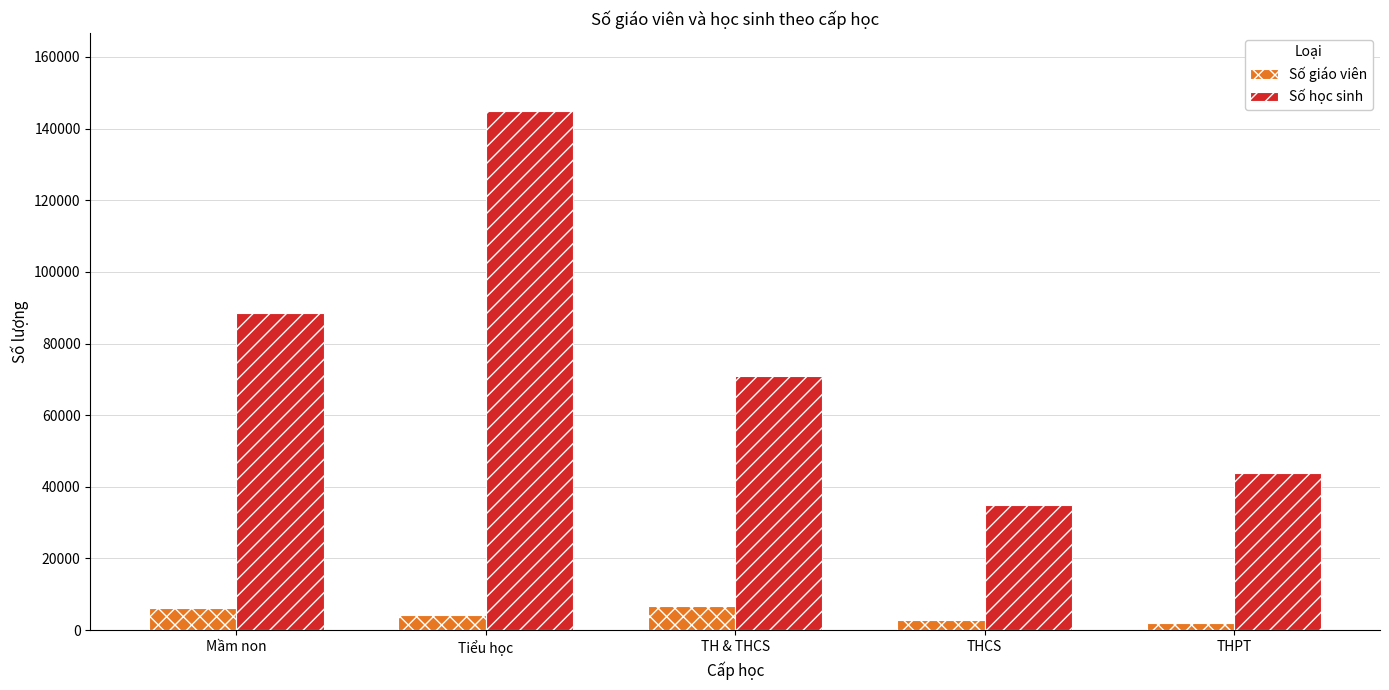

True or false: Số học sinh has a value of 43731 at THPT.

True